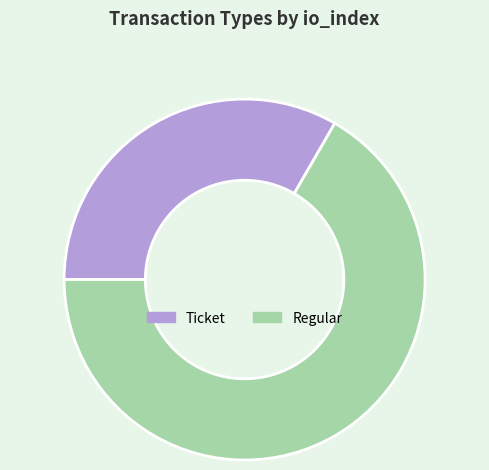

The Ticket slice represents 47% of the pie. True or false?

False